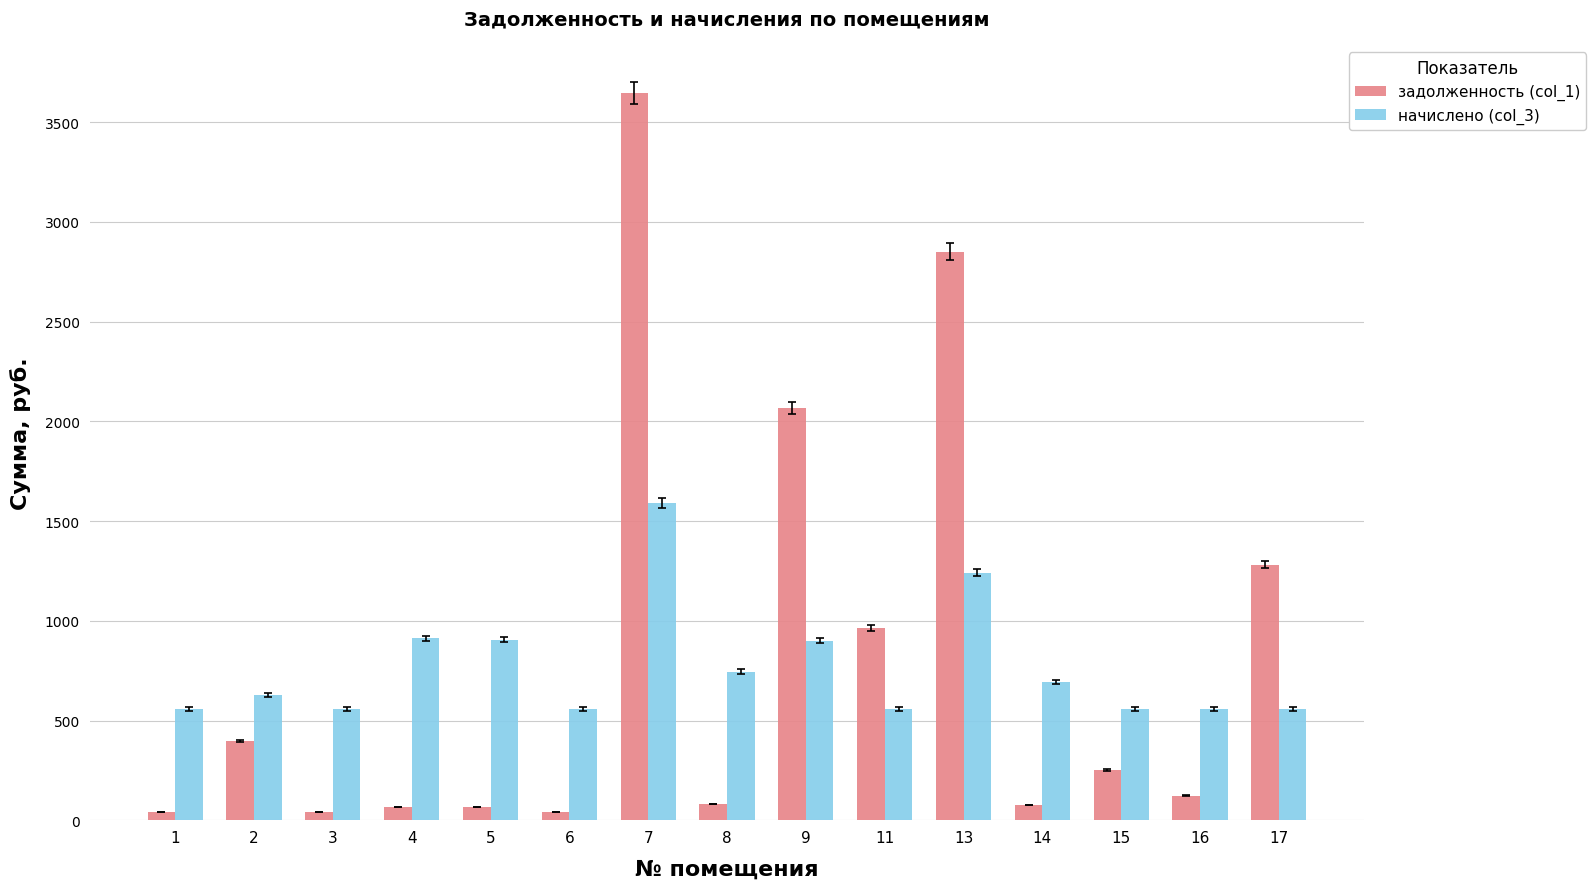

Rank the series at 9 from lowest to highest value.

начислено (col_3), задолженность (col_1)